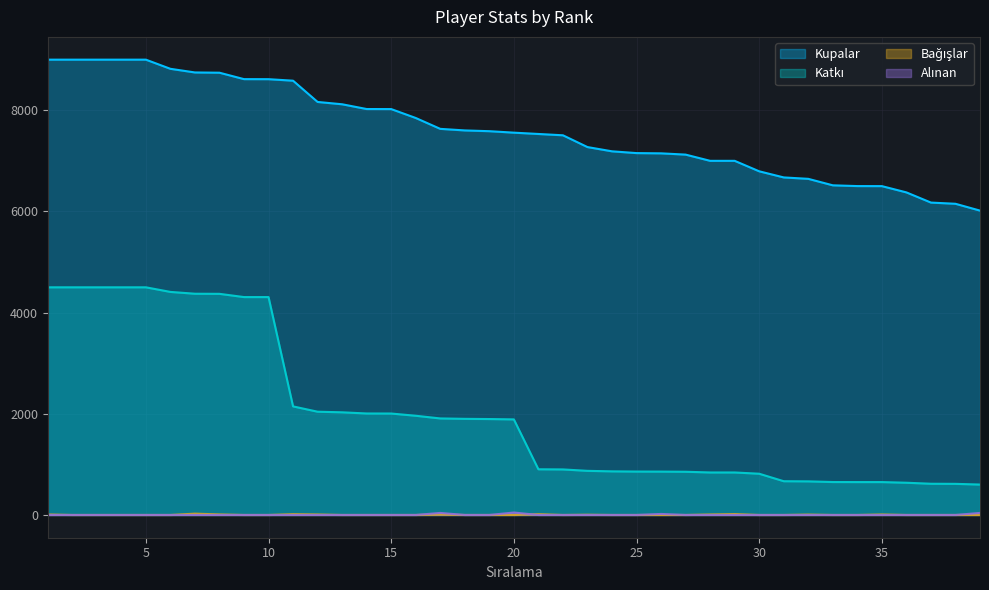

True or false: Bağışlar has more than 0 points higher than both neighbors.

True